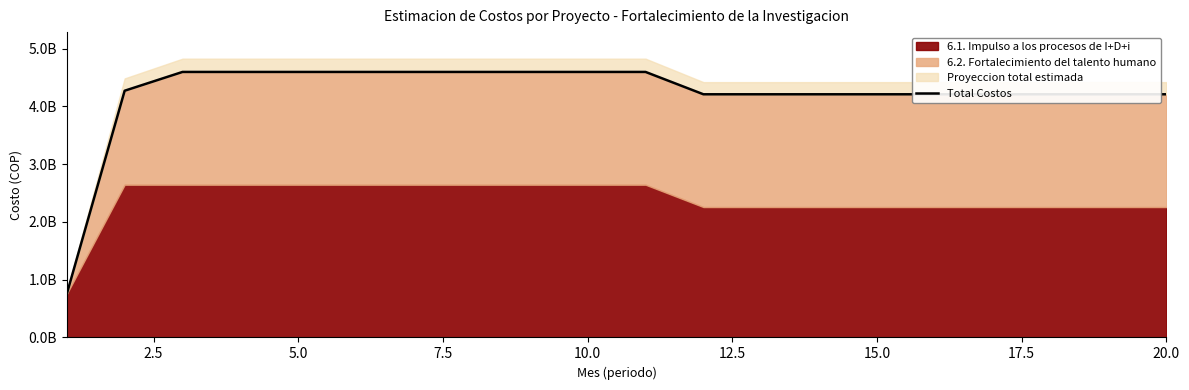

True or false: there are more than 1 points higher than both neighbors.

False